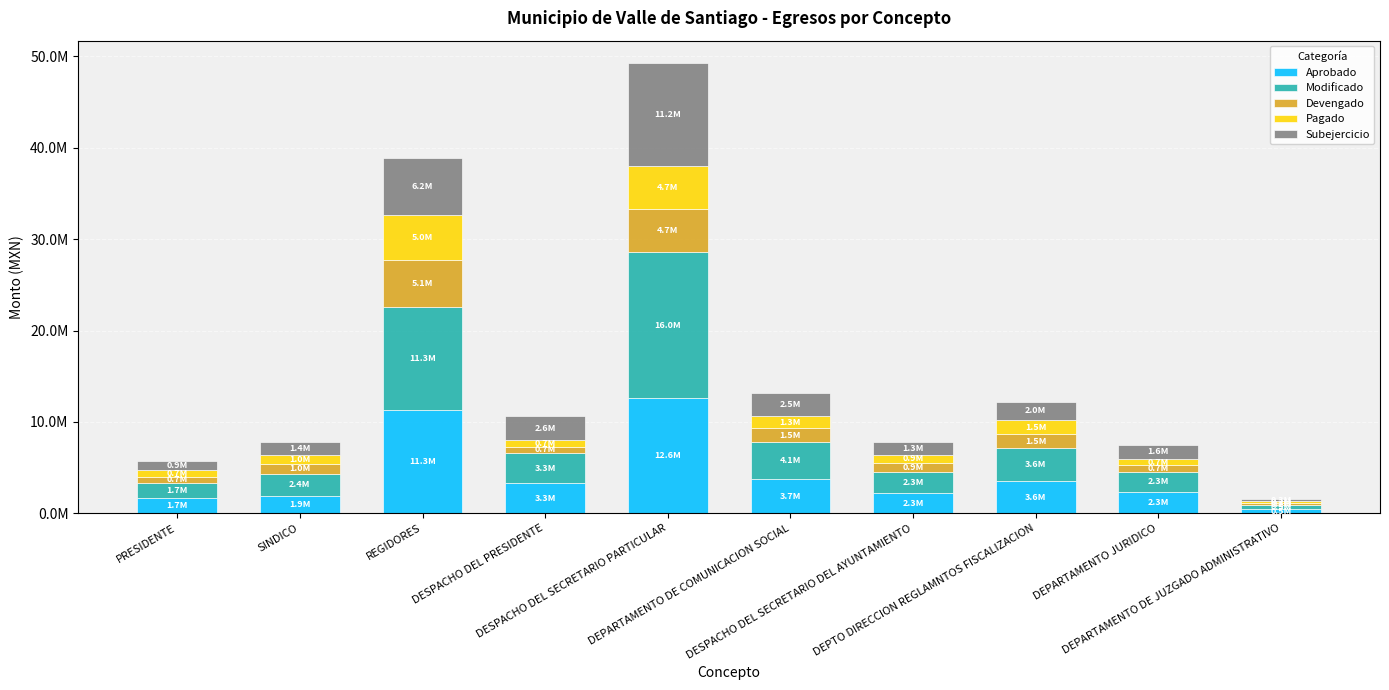

Are the bars horizontal?

No